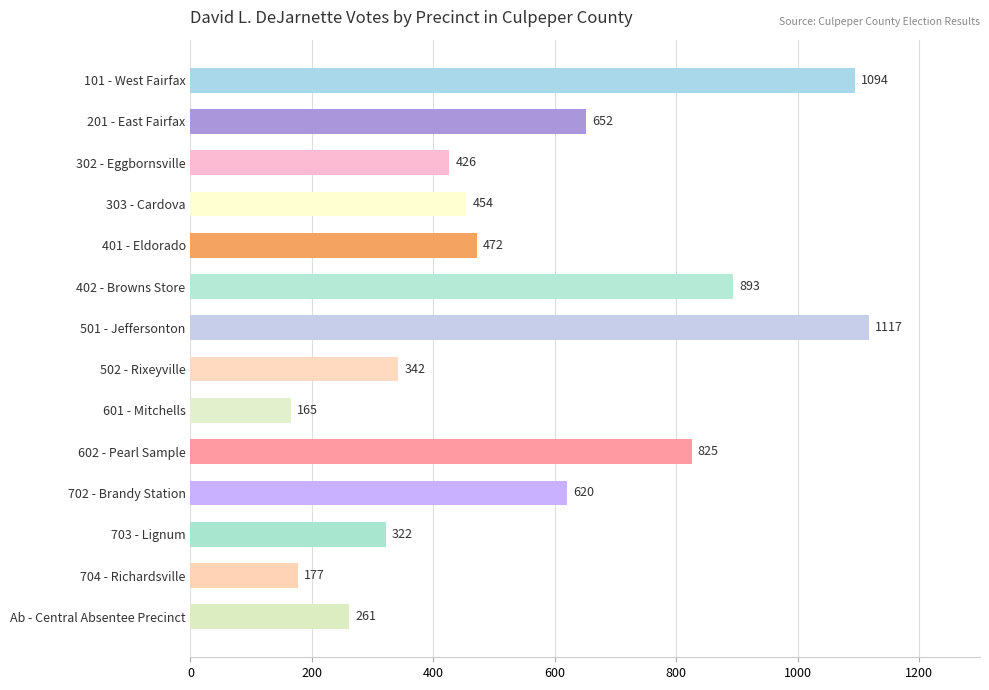

What is the label of the 8th bar from the bottom?

501 - Jeffersonton